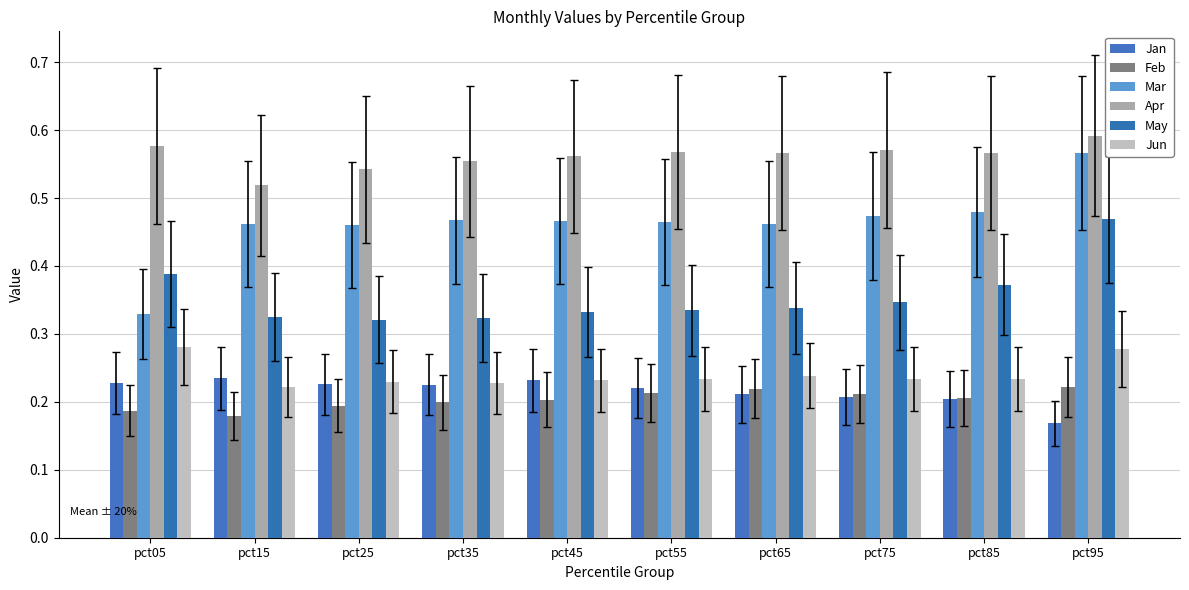

Reading right to left, transcribe all the data shown in this chart.

Jan: pct95=0.2	pct85=0.2	pct75=0.2	pct65=0.2	pct55=0.2	pct45=0.2	pct35=0.2	pct25=0.2	pct15=0.2	pct05=0.2
Feb: pct95=0.2	pct85=0.2	pct75=0.2	pct65=0.2	pct55=0.2	pct45=0.2	pct35=0.2	pct25=0.2	pct15=0.2	pct05=0.2
Mar: pct95=0.6	pct85=0.5	pct75=0.5	pct65=0.5	pct55=0.5	pct45=0.5	pct35=0.5	pct25=0.5	pct15=0.5	pct05=0.3
Apr: pct95=0.6	pct85=0.6	pct75=0.6	pct65=0.6	pct55=0.6	pct45=0.6	pct35=0.6	pct25=0.5	pct15=0.5	pct05=0.6
May: pct95=0.5	pct85=0.4	pct75=0.3	pct65=0.3	pct55=0.3	pct45=0.3	pct35=0.3	pct25=0.3	pct15=0.3	pct05=0.4
Jun: pct95=0.3	pct85=0.2	pct75=0.2	pct65=0.2	pct55=0.2	pct45=0.2	pct35=0.2	pct25=0.2	pct15=0.2	pct05=0.3